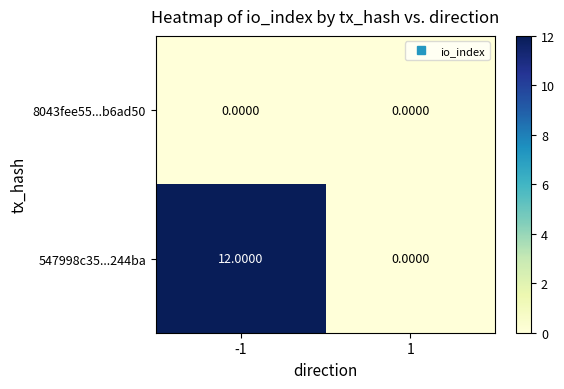

What is the average value of the 547998c35...244ba series?

6